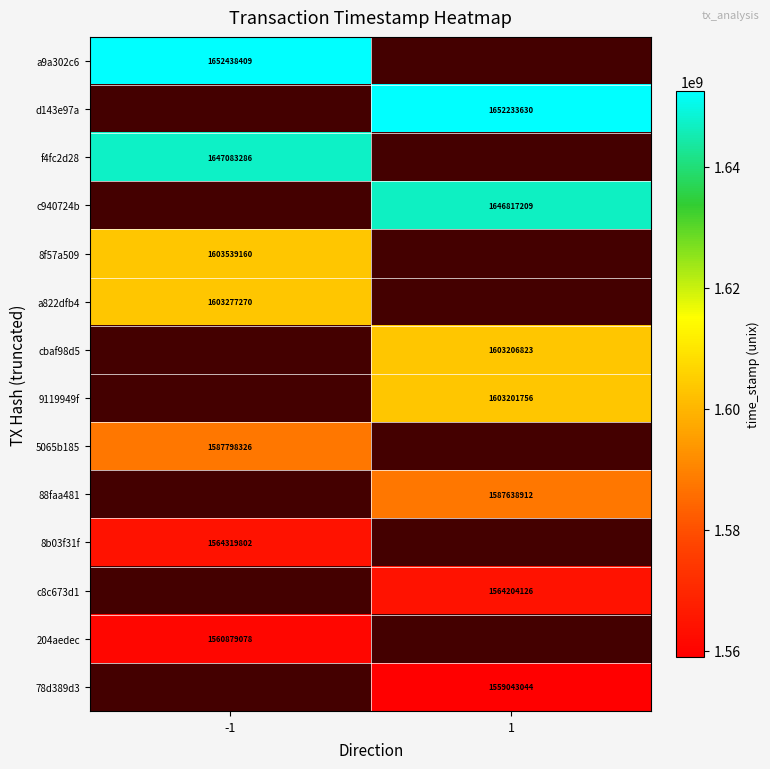

What is the minimum value shown in the chart?

1559043044.0